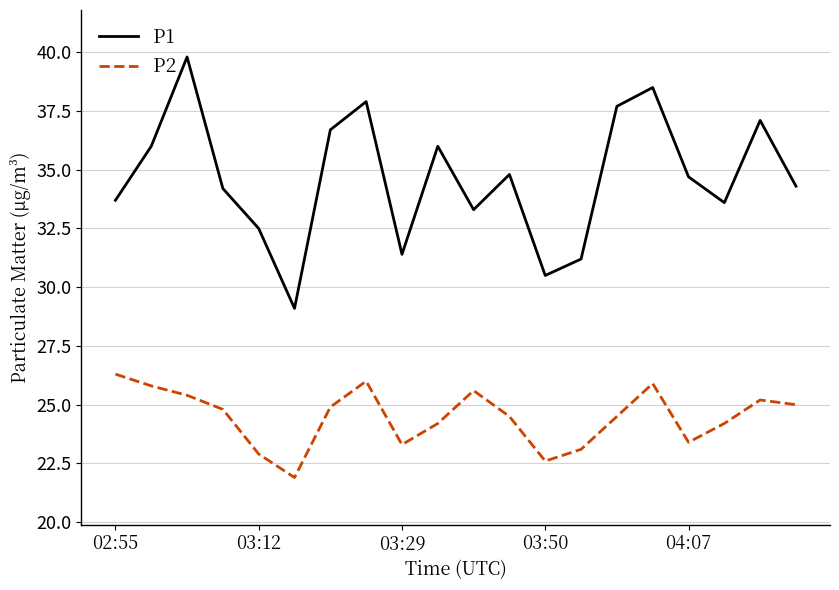

True or false: P2 and P1 intersect in this chart.

False